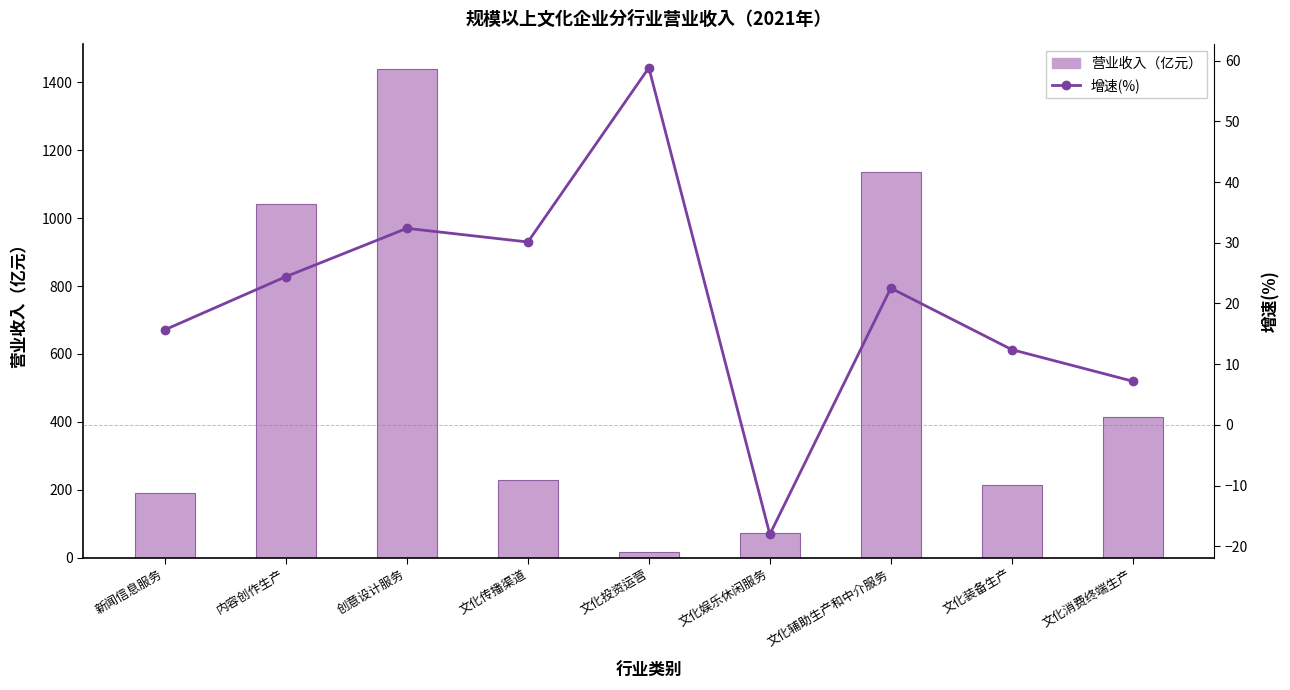

How many distinct data groups are displayed?

2